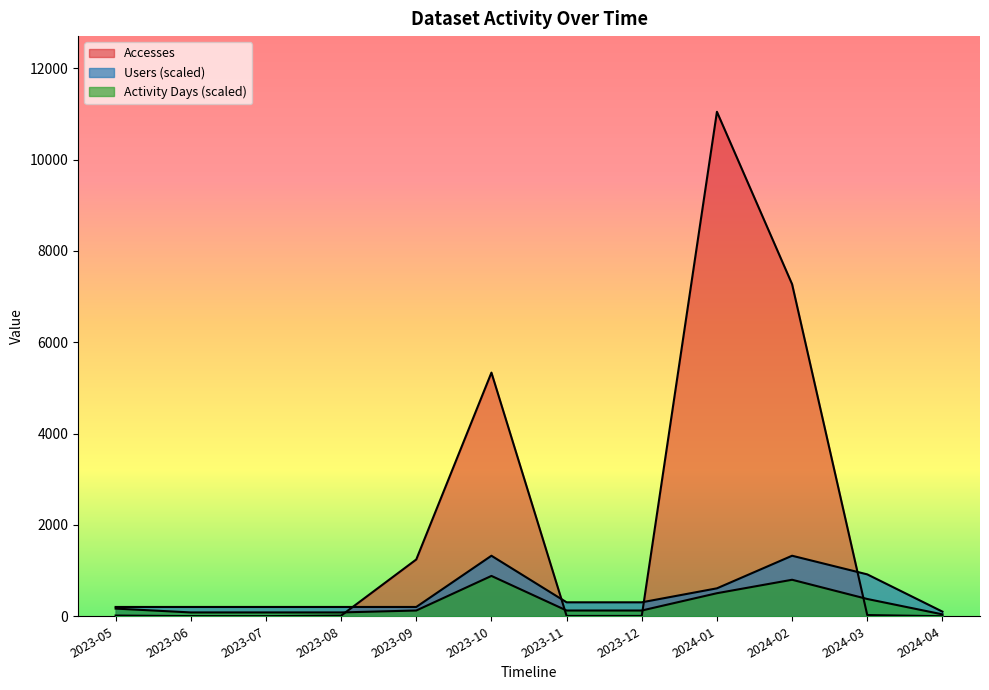

How many values in the Users series exceed 305?

6